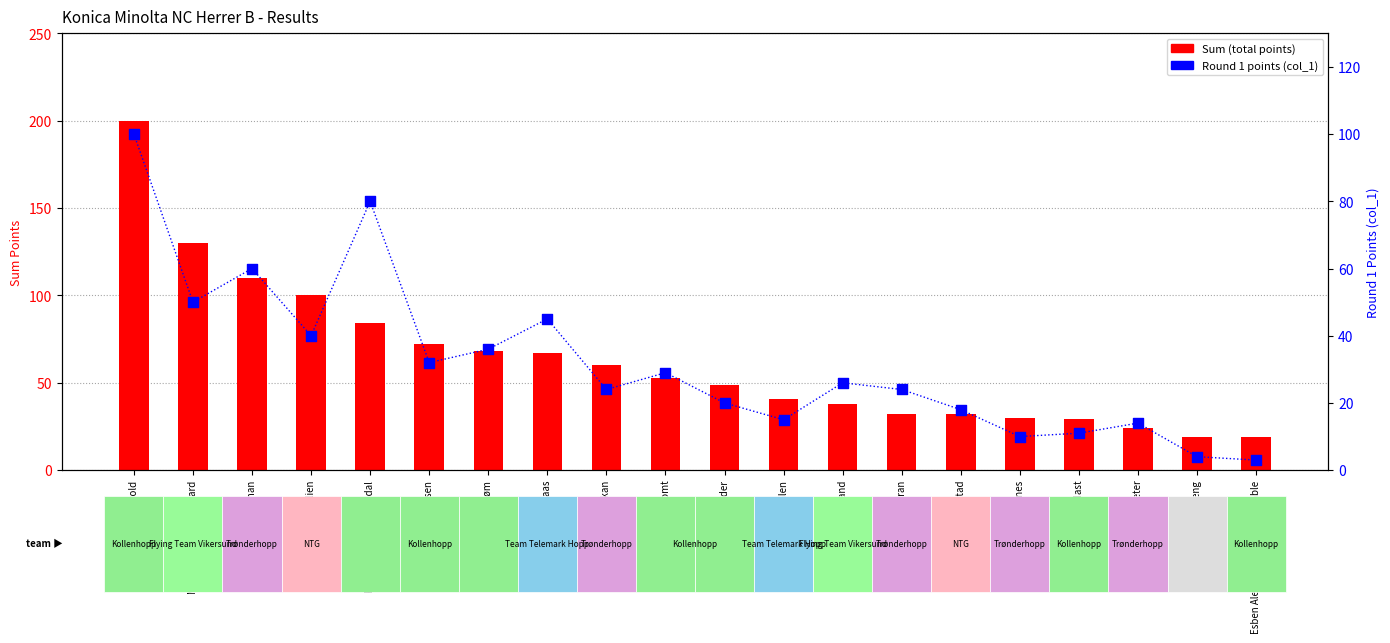

At which category is the sum across all series the highest?

Benjamin Østvold